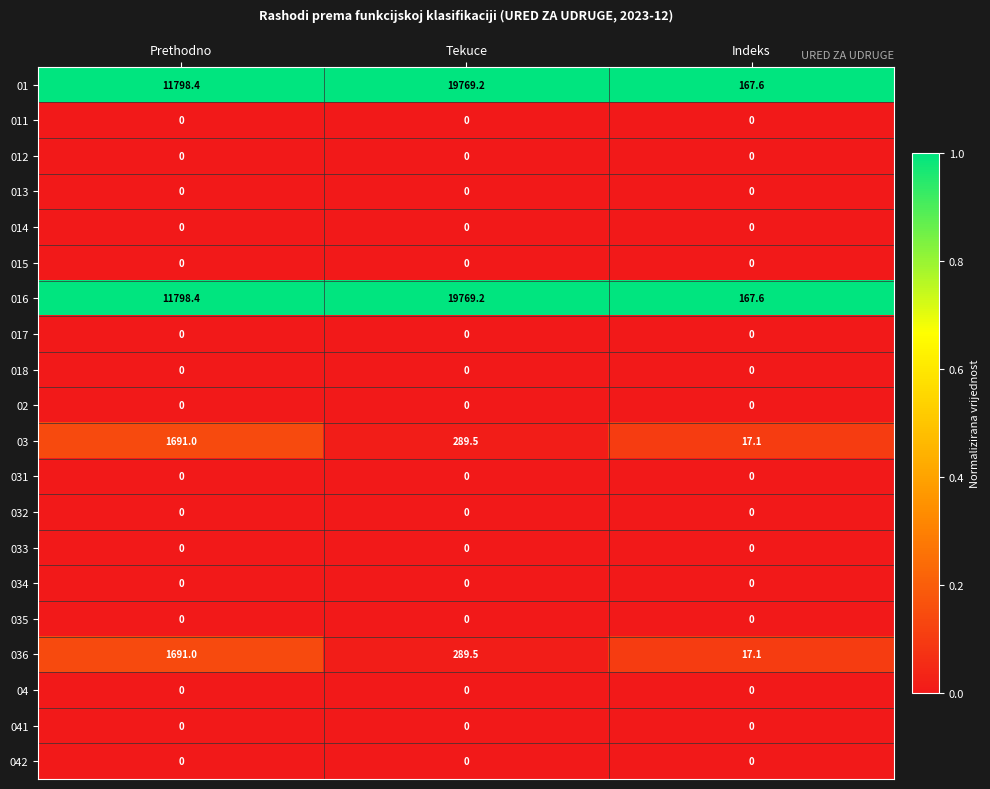

At which label does 01 reach its peak?

Tekuce